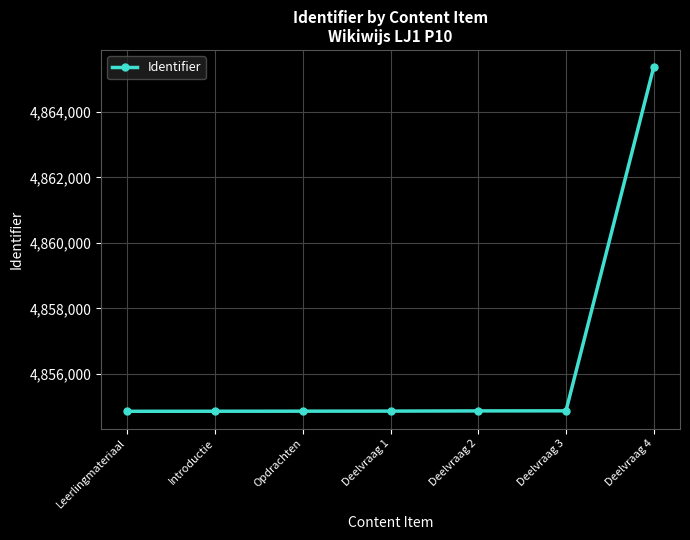

Read the value at Introductie, to the nearest 100.

4854900